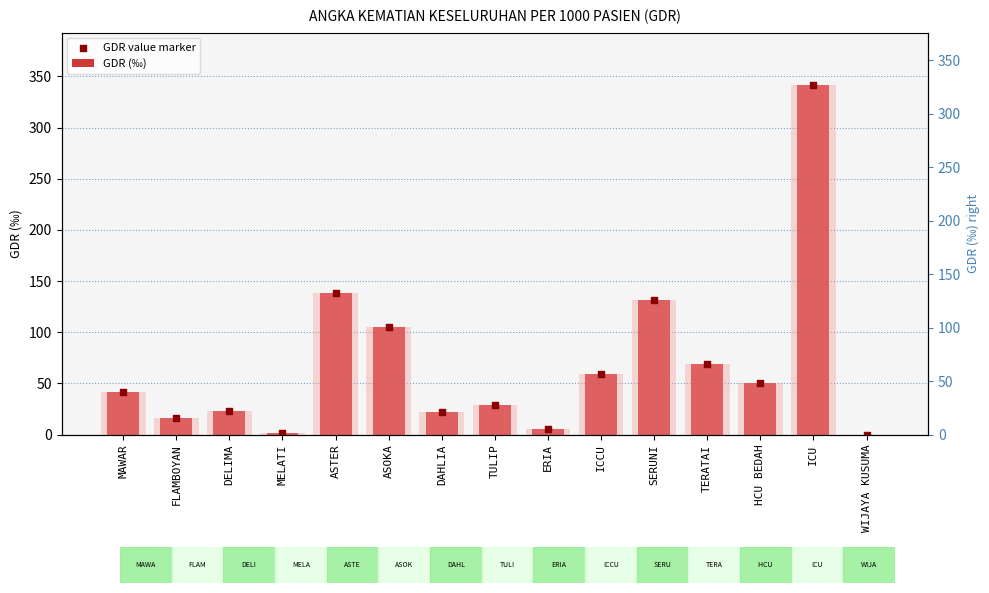

What are all the series names shown in the legend?

GDR (‰), GDR value marker